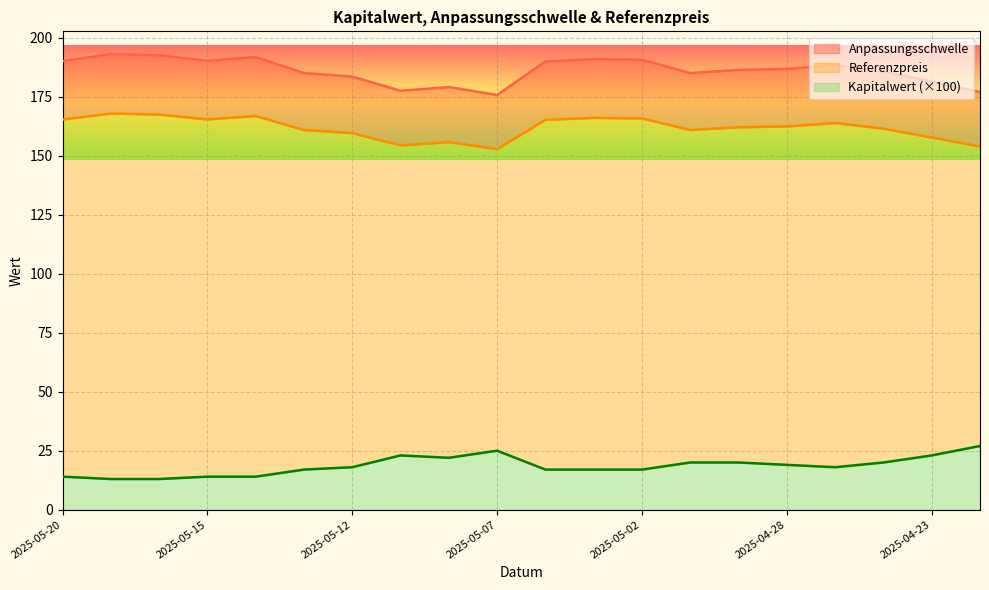

Is it true that Kapitalwert equals 14.0 at 2025-05-14?

True